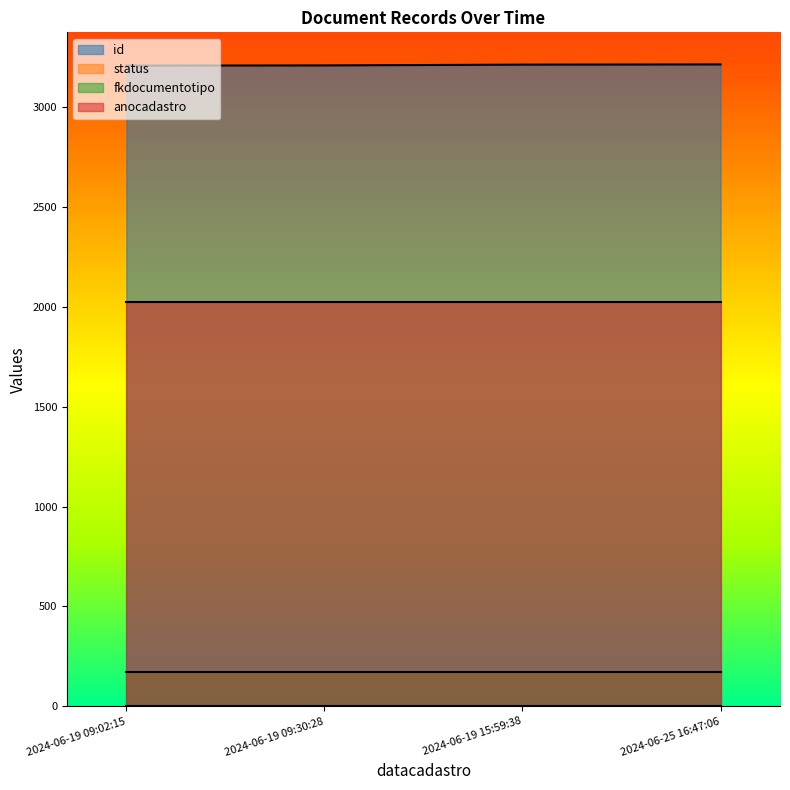

Is it true that fkdocumentotipo equals 260 at 2024-06-19 09:30:28?

False